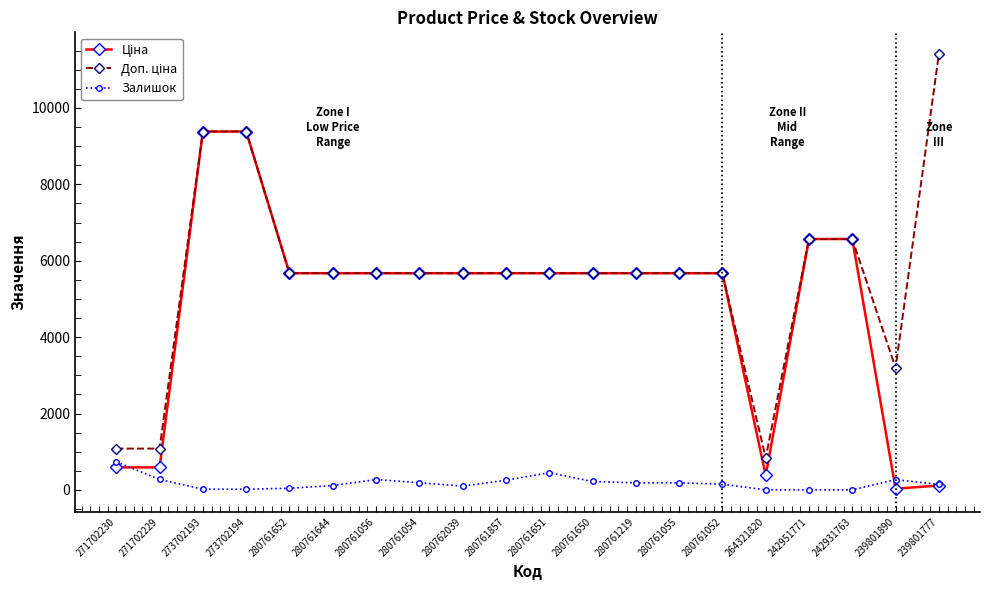

True or false: Залишок has more than 2 points higher than both neighbors.

True